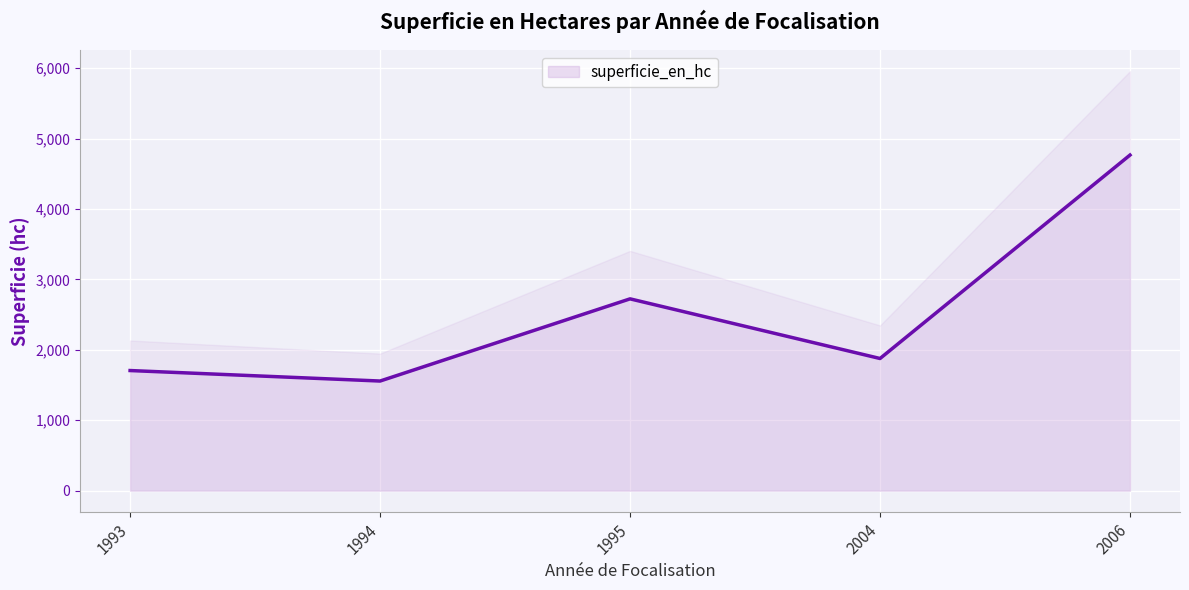

How many lines are shown in the chart?

1